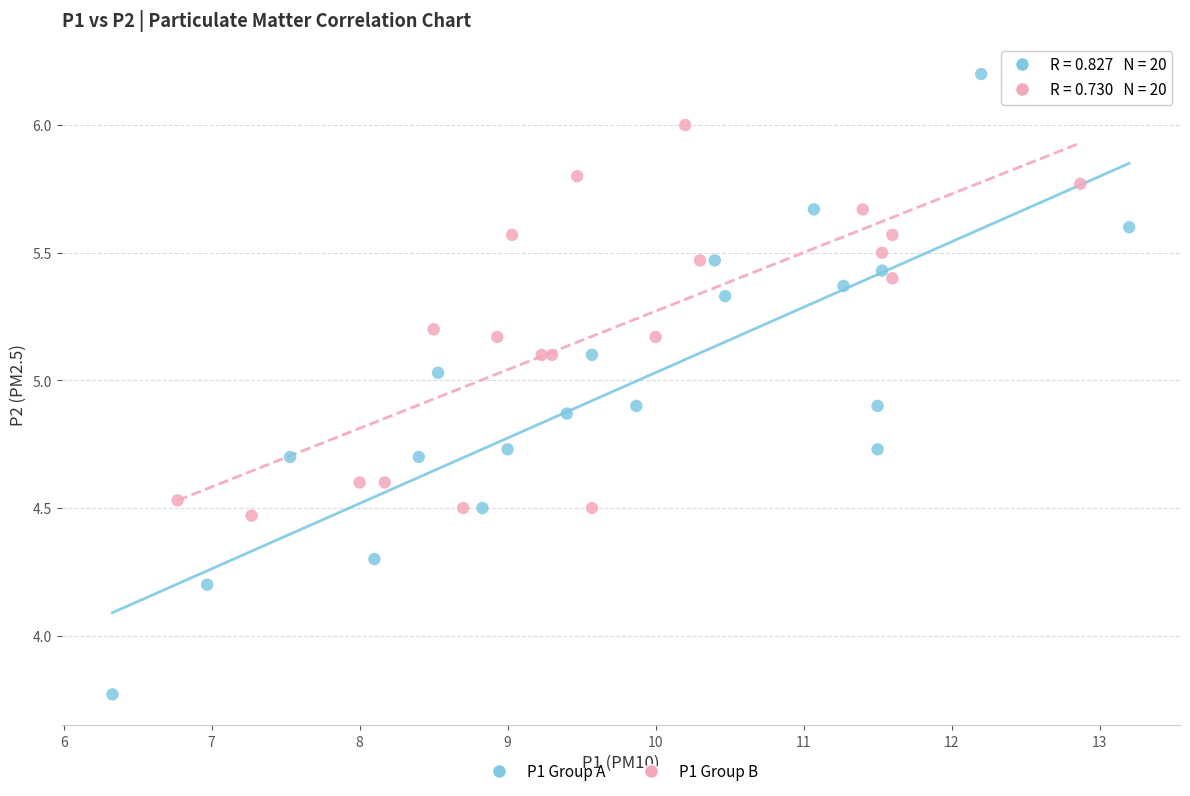

Which series reaches the minimum Y coordinate?

P1 Group A